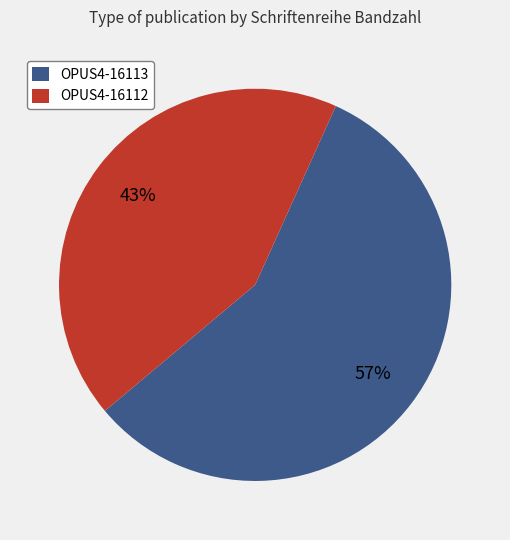

Is it true that OPUS4-16113 is 57% of the pie?

True